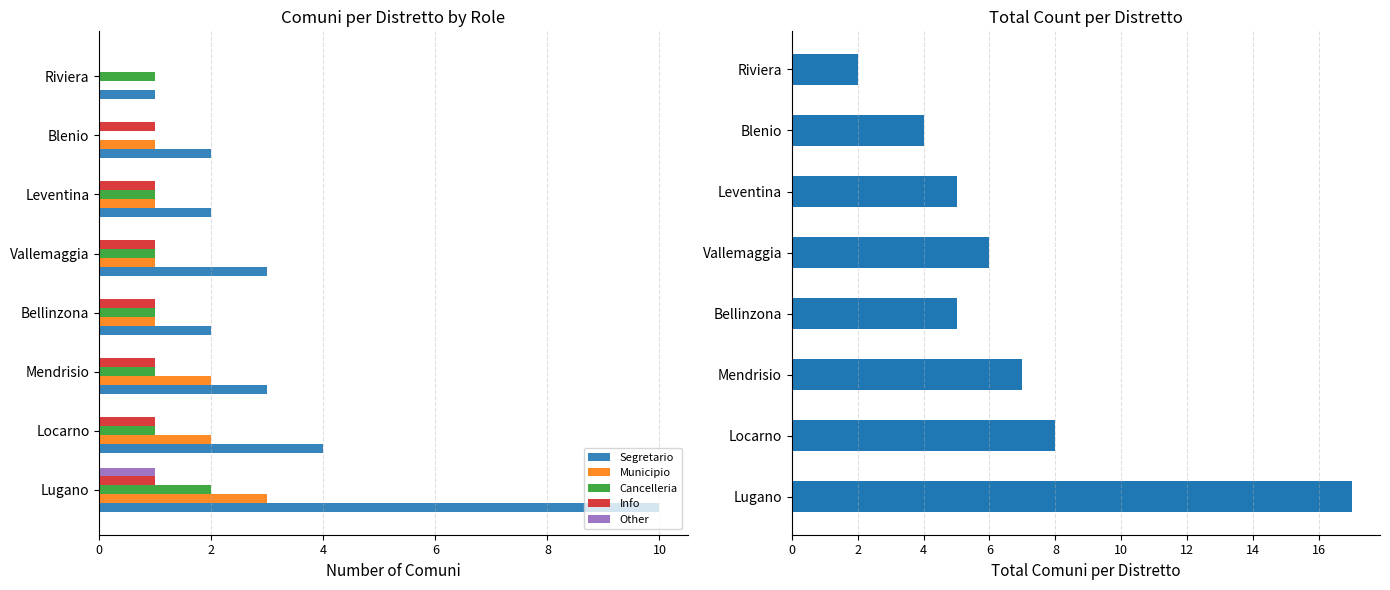

How many bars are there in total?

48